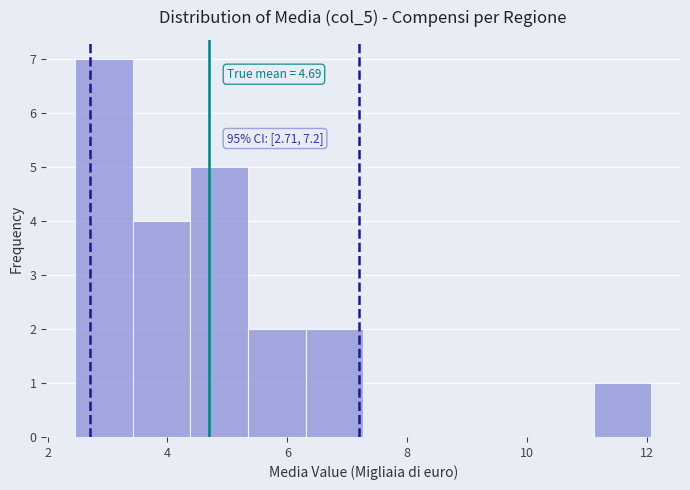

Over which range of the x-axis is the bar tallest?

2.4 to 3.4